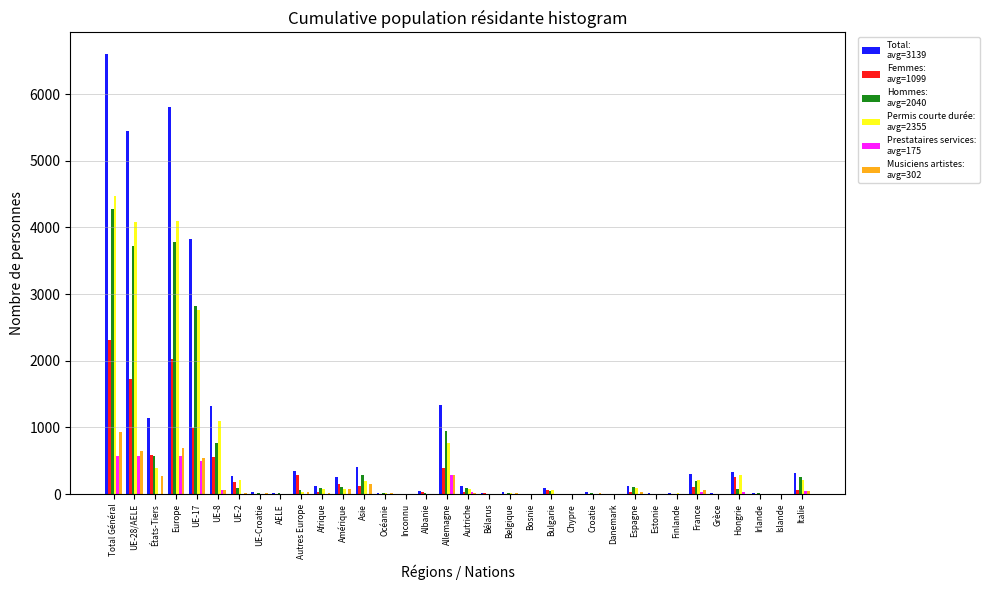

What is the maximum value shown in the chart?

6595